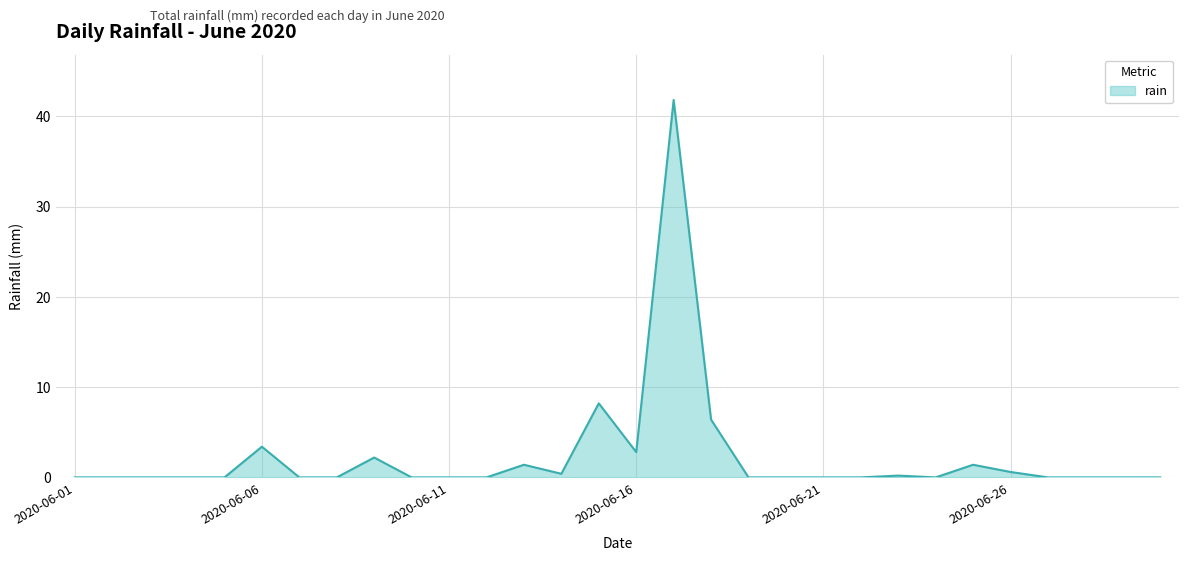

What is the greatest value displayed?

41.8